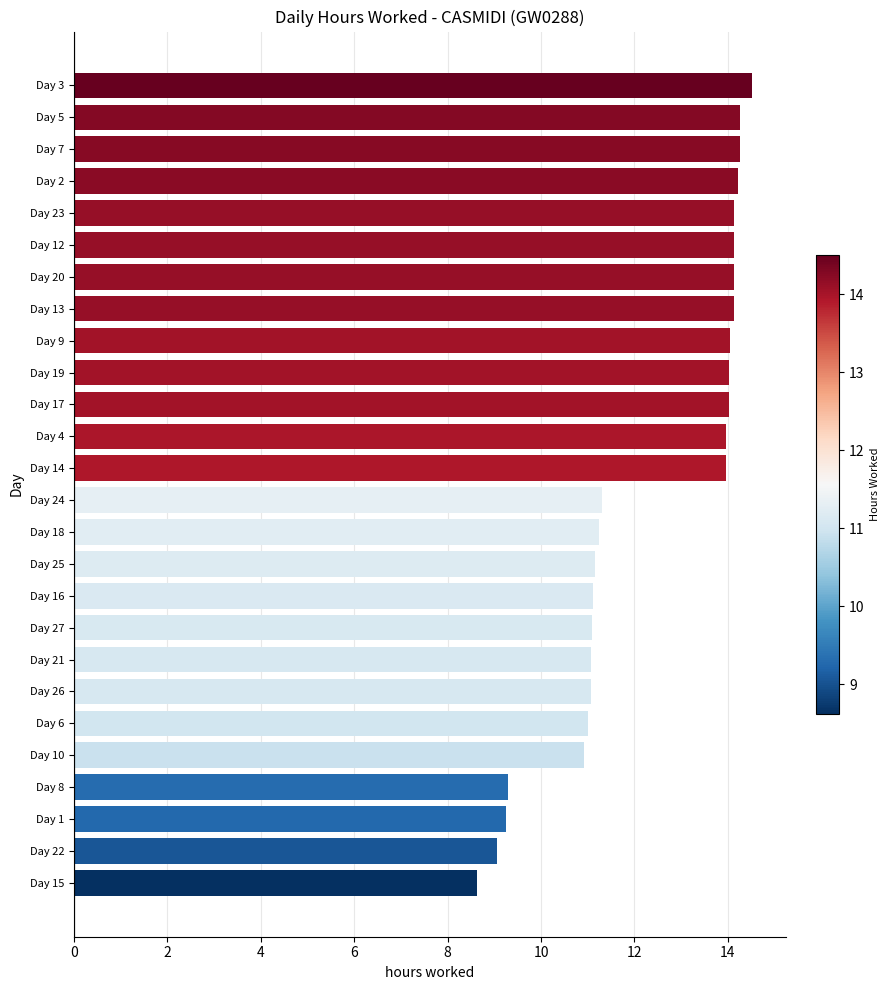

Does the chart contain stacked bars?

No